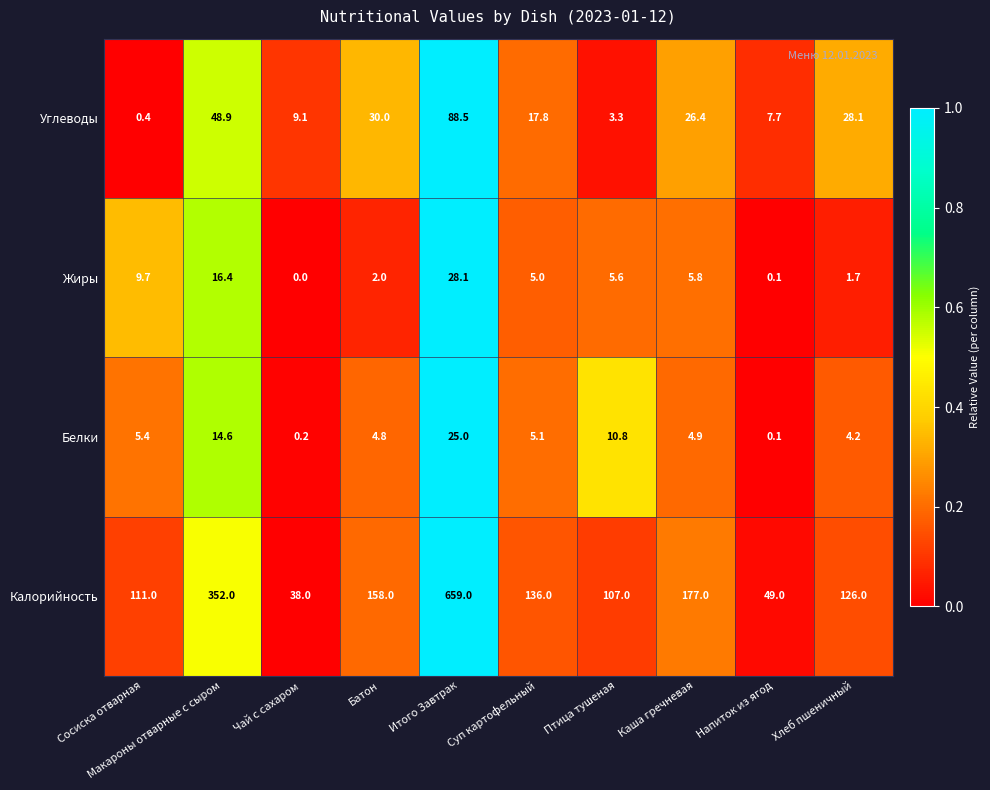

Which series changed the most between Чай с сахаром and Суп картофельный?

Калорийность